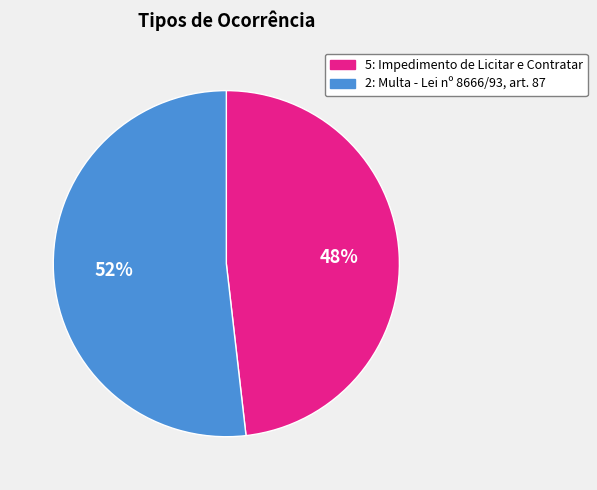

To the nearest percent, what is the combined percentage of 2: Multa - Lei nº 8666/93, art. 87 and 5: Impedimento de Licitar e Contratar?

100%